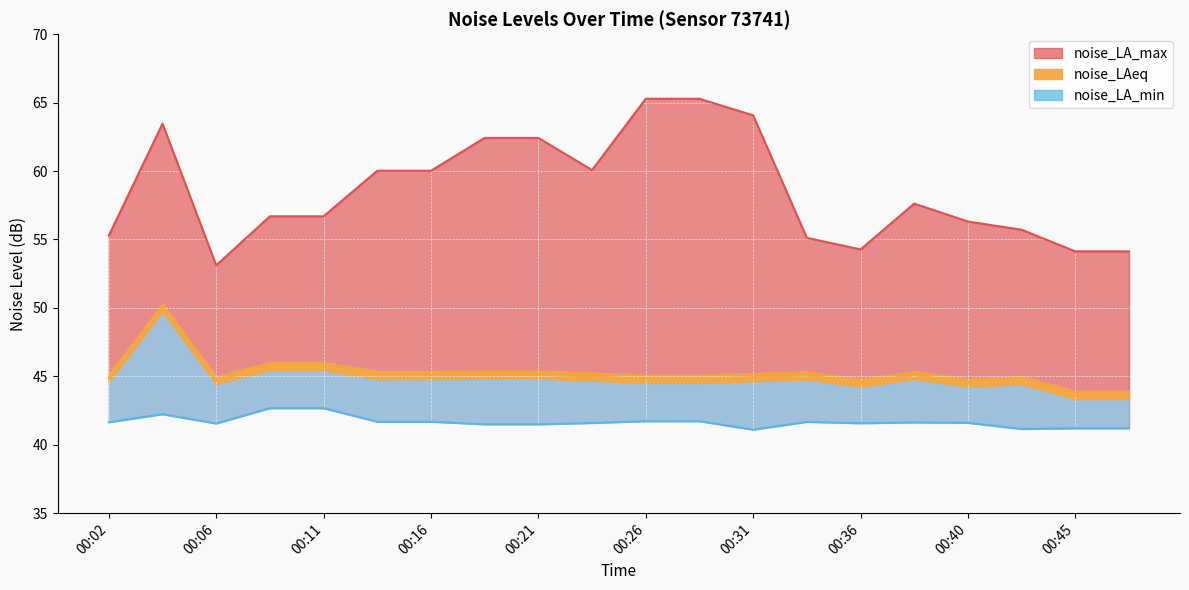

True or false: noise_LA_min and noise_LA_max intersect in this chart.

False